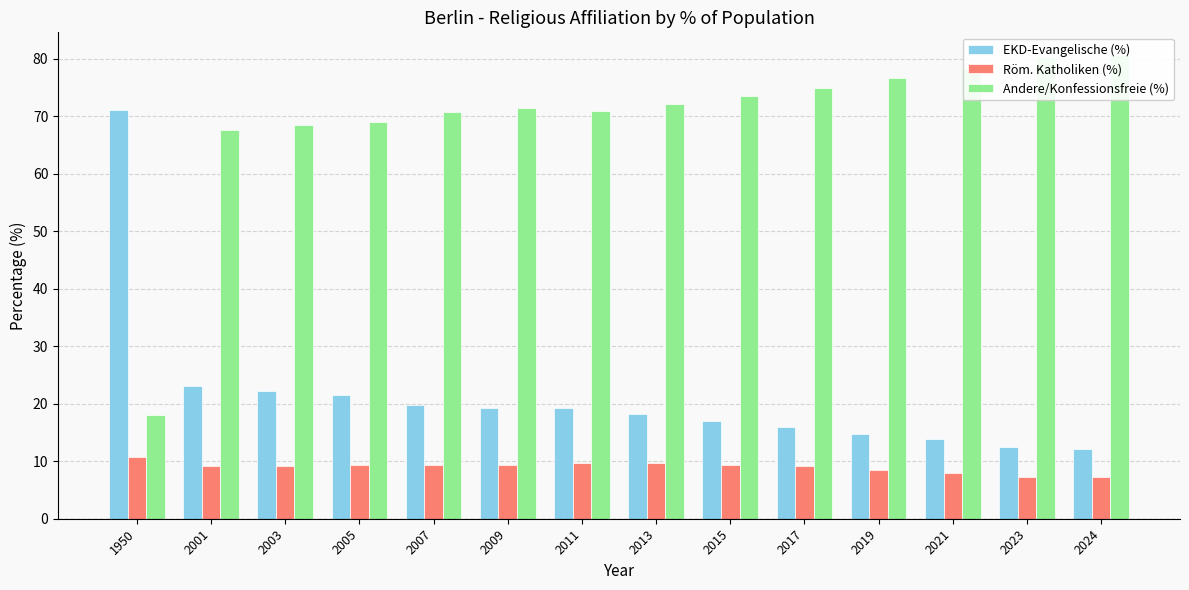

What are all the series names shown in the legend?

EKD-Evangelische (%), Röm. Katholiken (%), Andere/Konfessionsfreie (%)